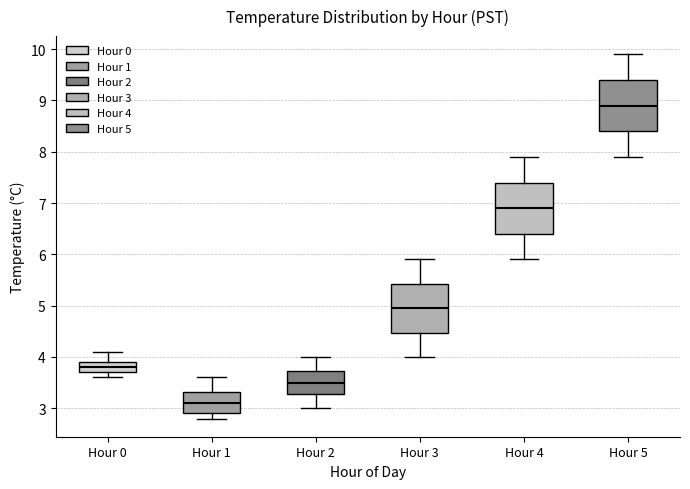

Where does the lower whisker of the box for Hour 3 end on the y-axis? The values are not printed on the chart, so give them approximately, as read against the axis.

4.0